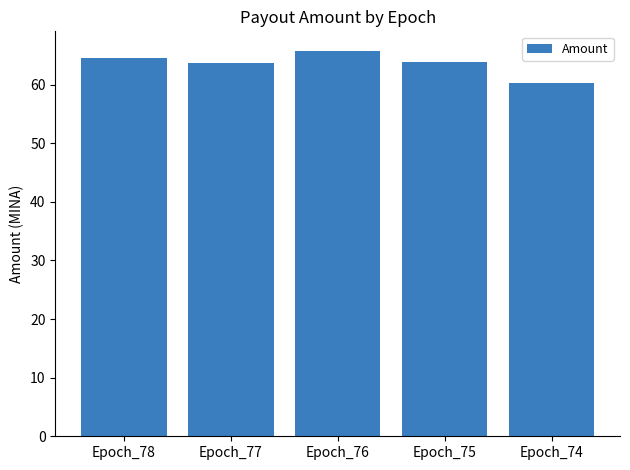

How many series are shown in this chart?

1